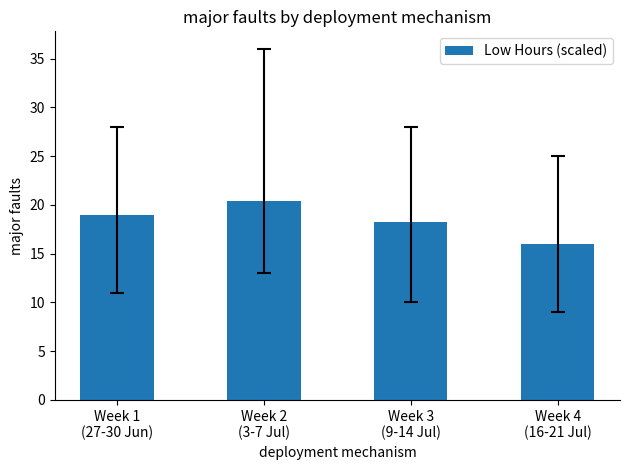

The chart shows a value of 19.0 at Week 1
(27-30 Jun). True or false?

True